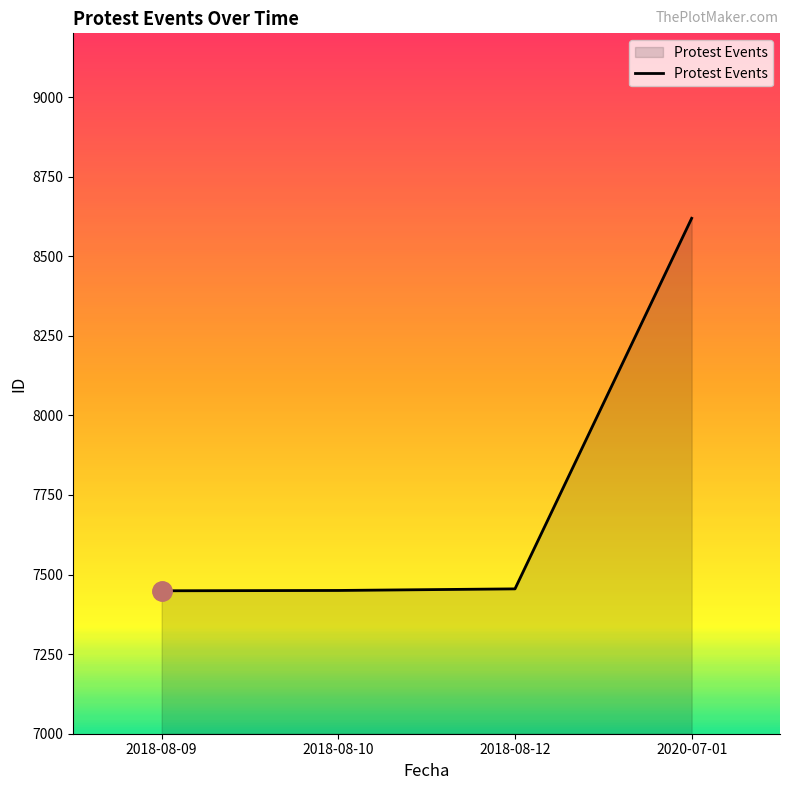

How many values are below 7455?

2